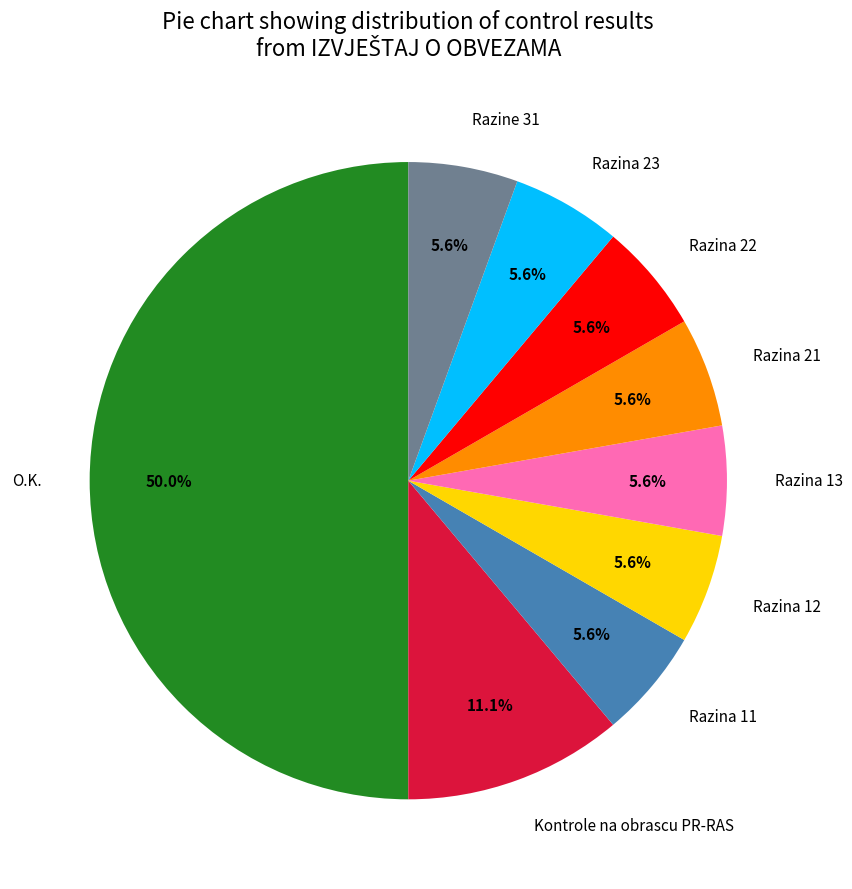

Which category has the biggest portion of the pie?

O.K.